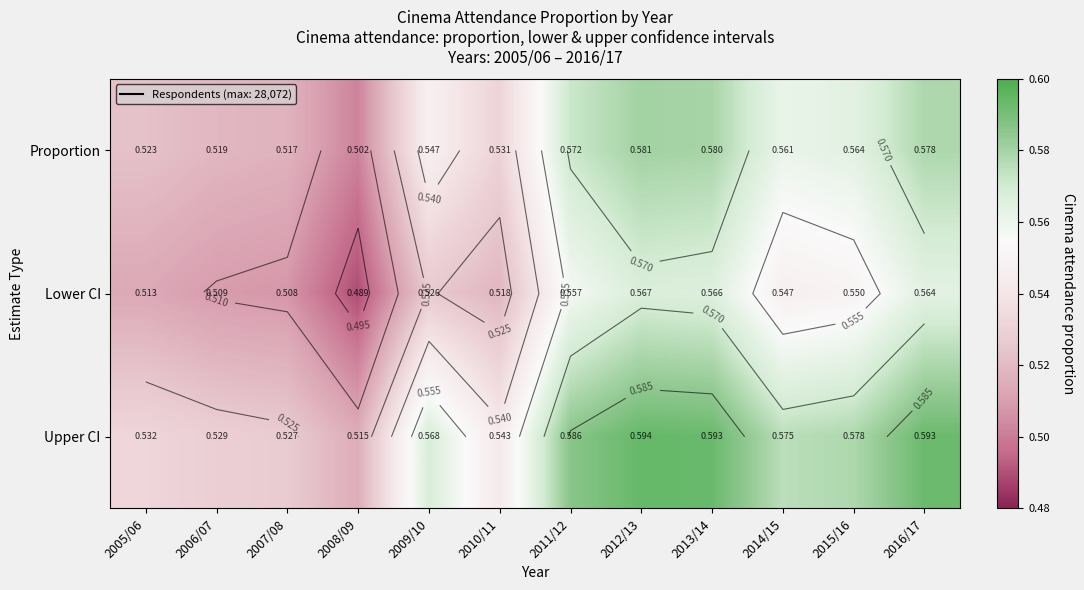

How many categories are shown in the chart?

12